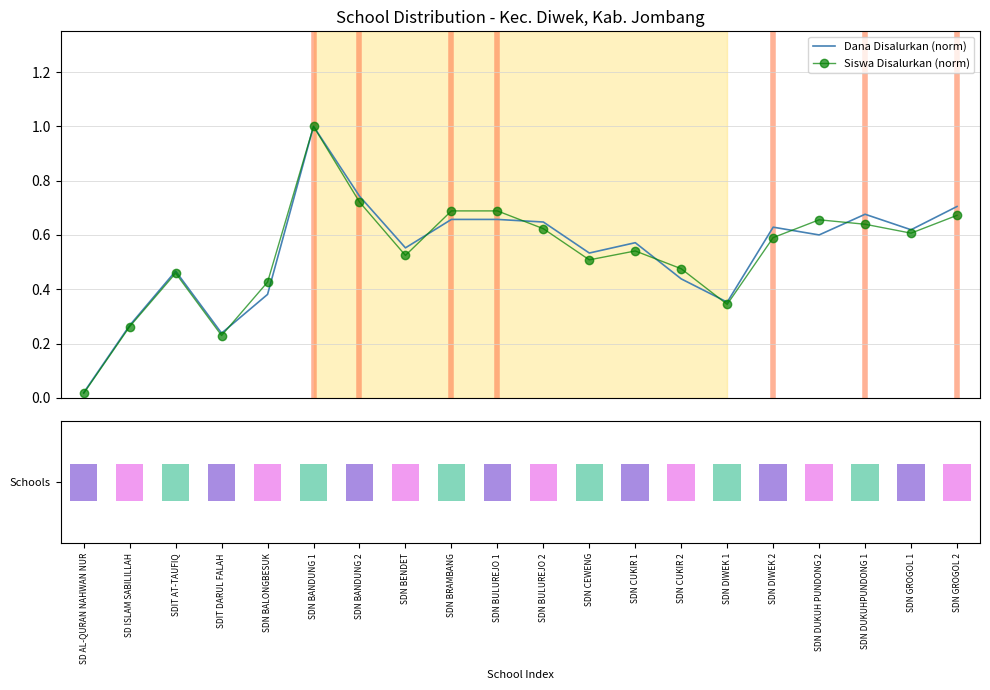

At how many categories does at least one series exceed 0?

20